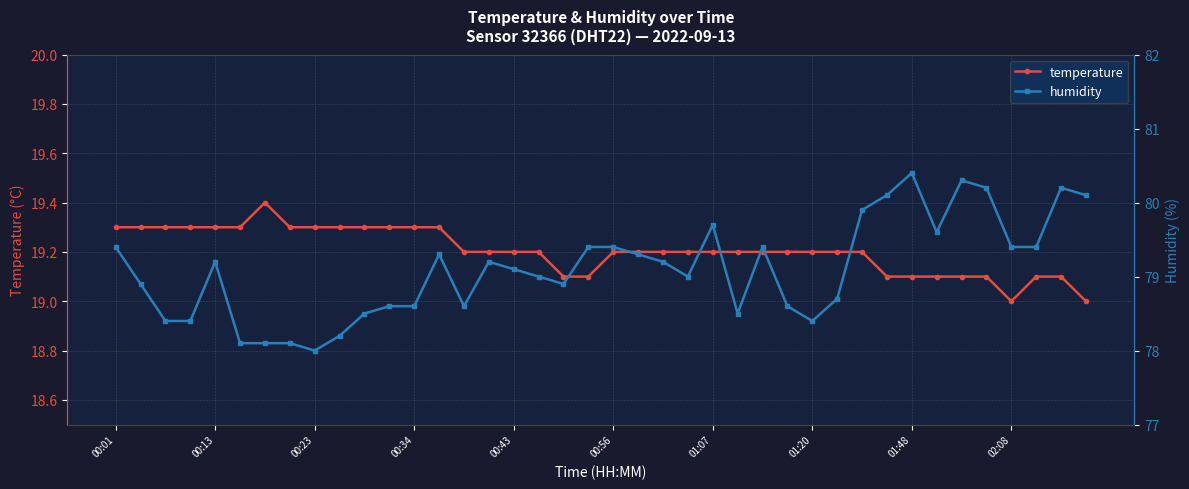

True or false: temperature and humidity intersect in this chart.

False